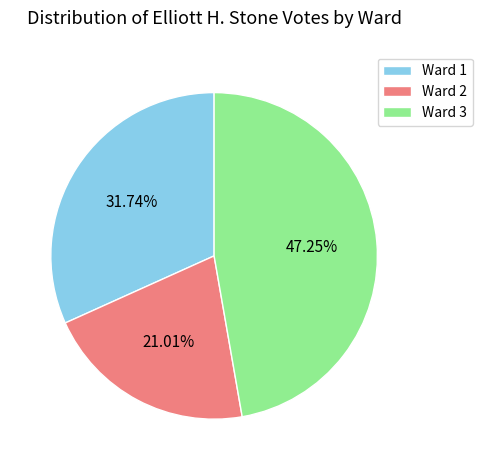

Is there any slice that represents more than half of the pie?

No